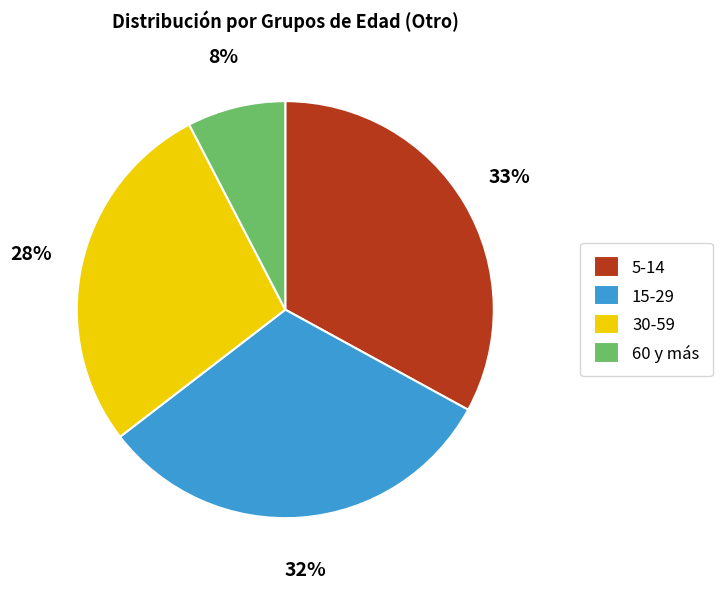

What is the largest slice in the pie chart?

5-14